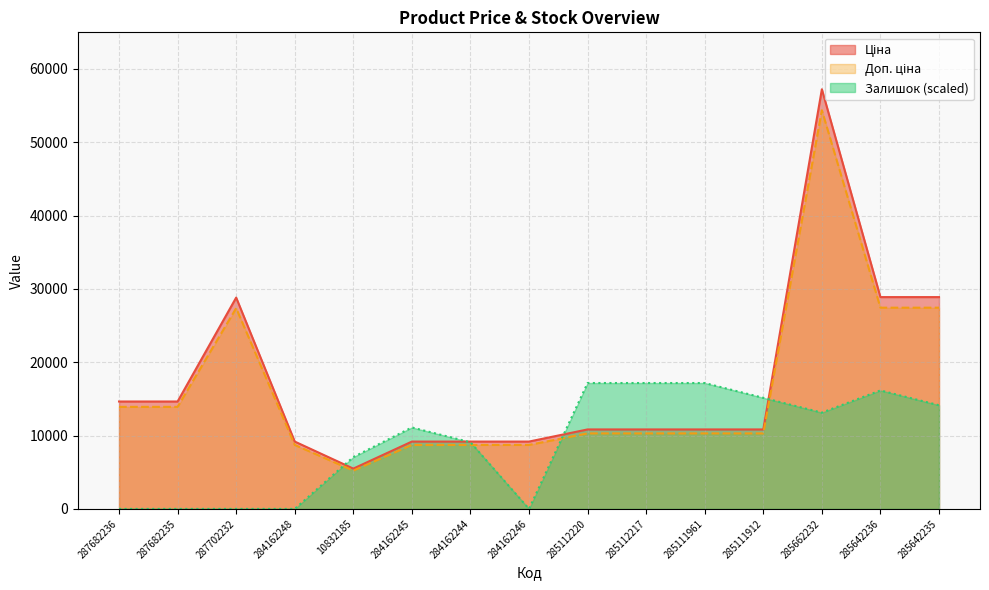

At which category is the sum across all series the highest?

285662232